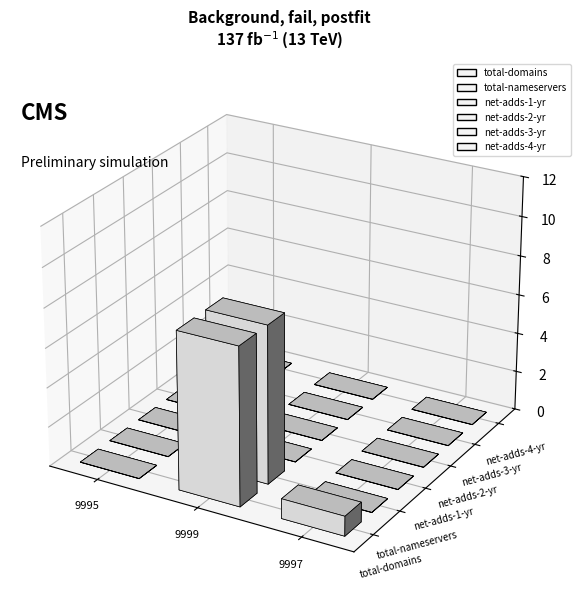

At 9997, list the series in order from largest to smallest.

total-domains, total-nameservers, net-adds-1-yr, net-adds-2-yr, net-adds-3-yr, net-adds-4-yr